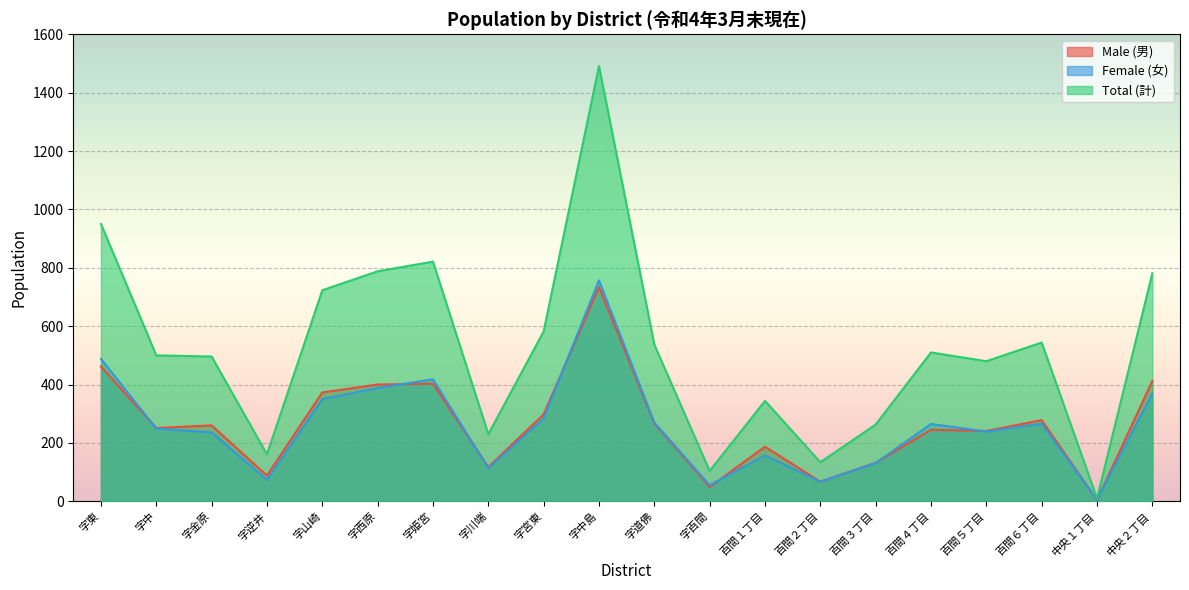

What is the value of the Female (女) point at the 9th from the left?

284